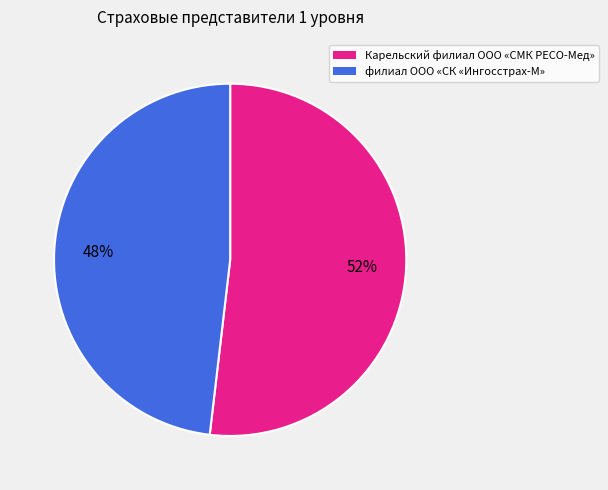

How many slices are in this pie chart?

2